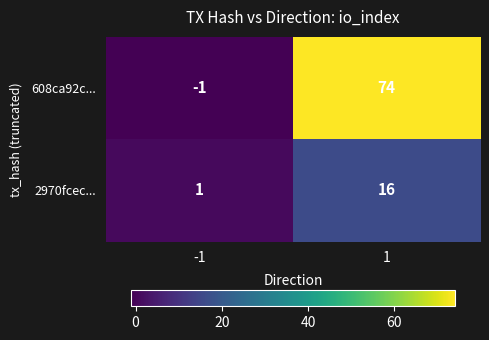

What is the difference between the maximum and minimum values in the 2970fcec... series?

15